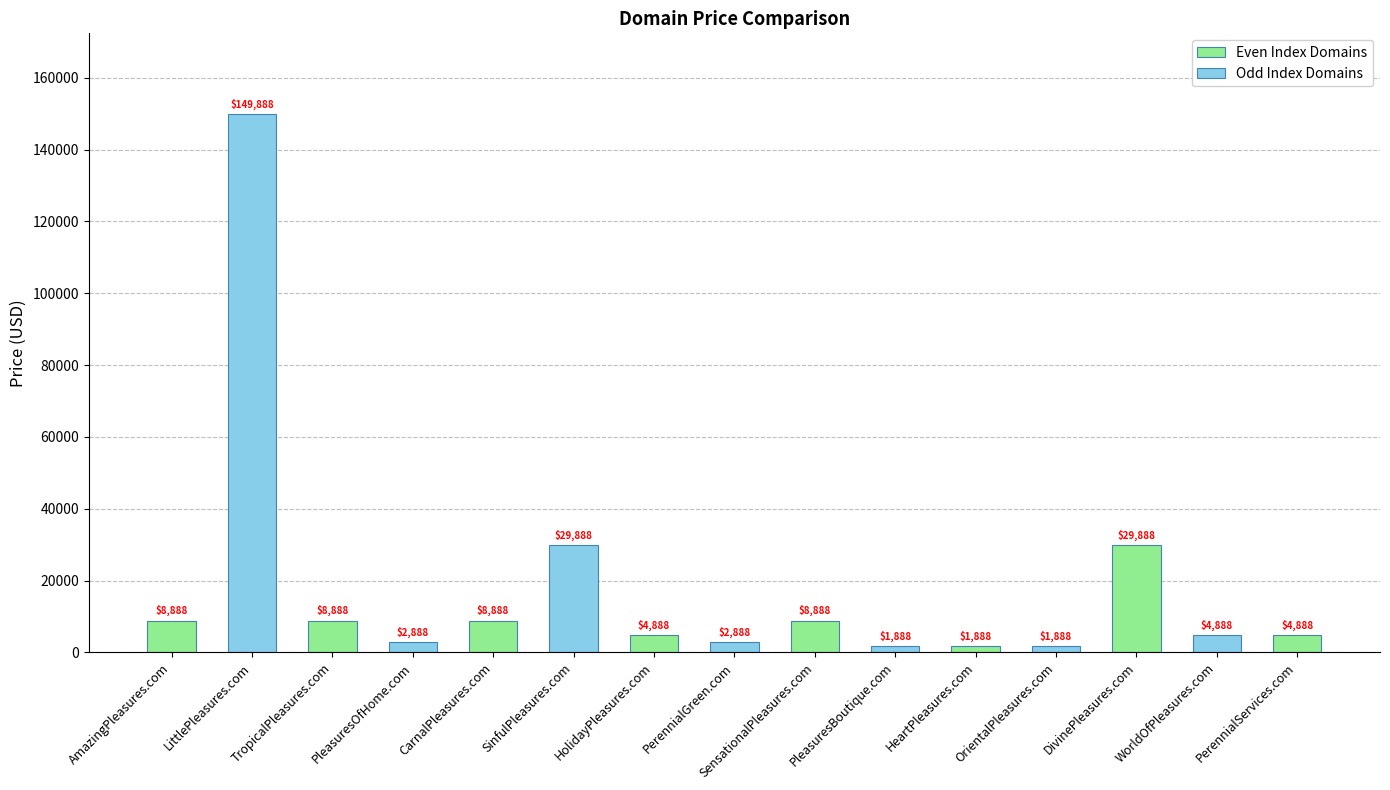

The chart shows a value of 2888 at PleasuresOfHome.com. True or false?

True